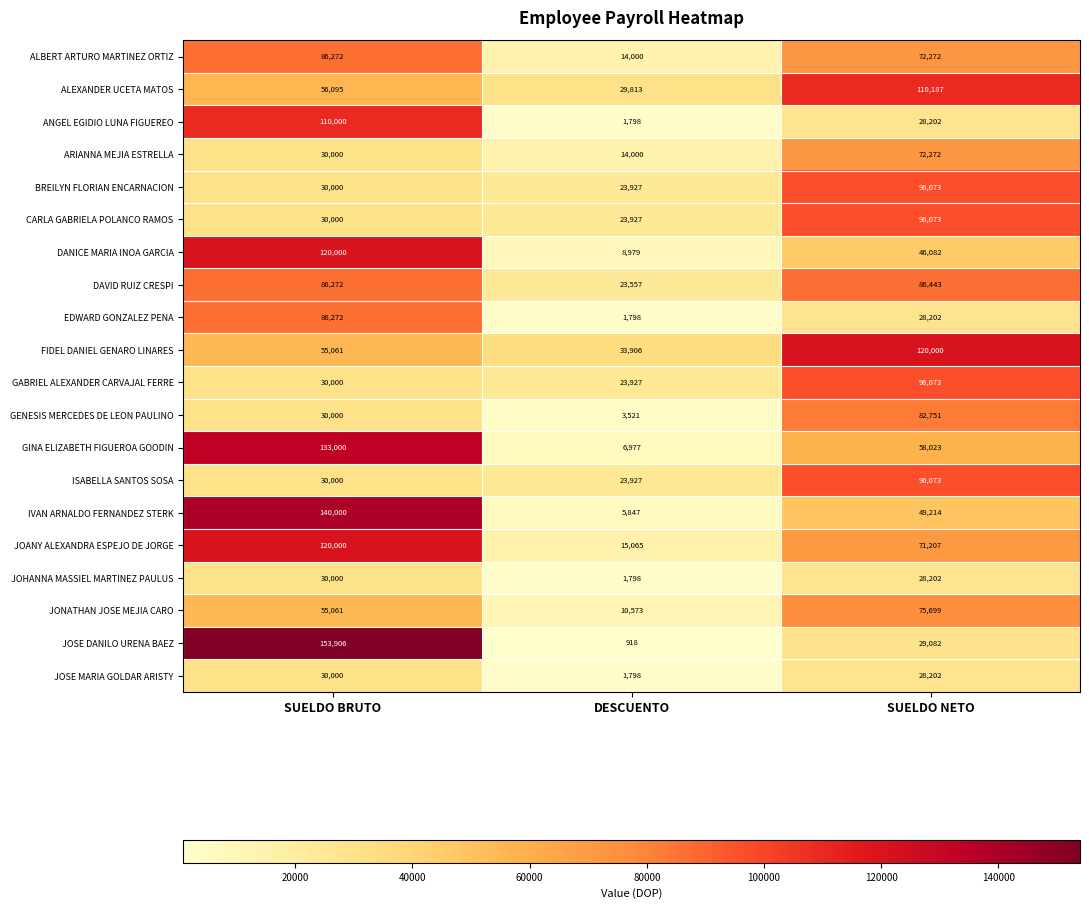

How many data points in BREILYN FLORIAN ENCARNACION are less than 30000?

1